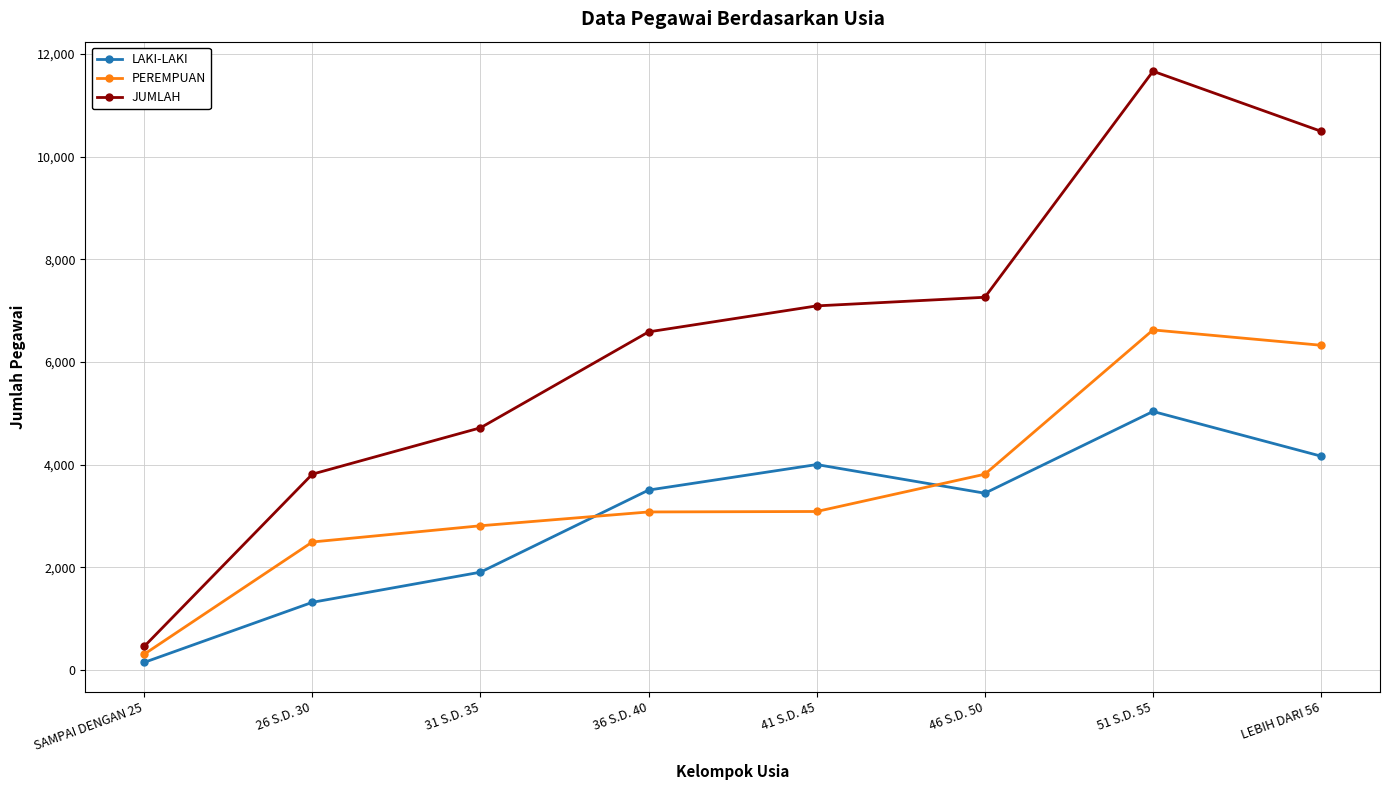

Which category has the highest value in the JUMLAH series?

51 S.D. 55